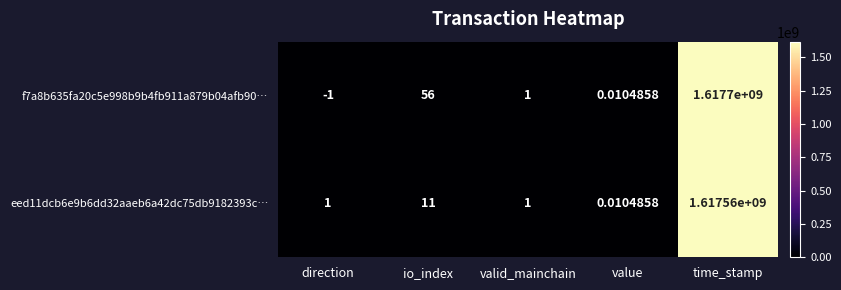

Where is f7a8b635fa20c5e998b9b4fb911a879b04afb90… nearest to the value 808849999?

io_index